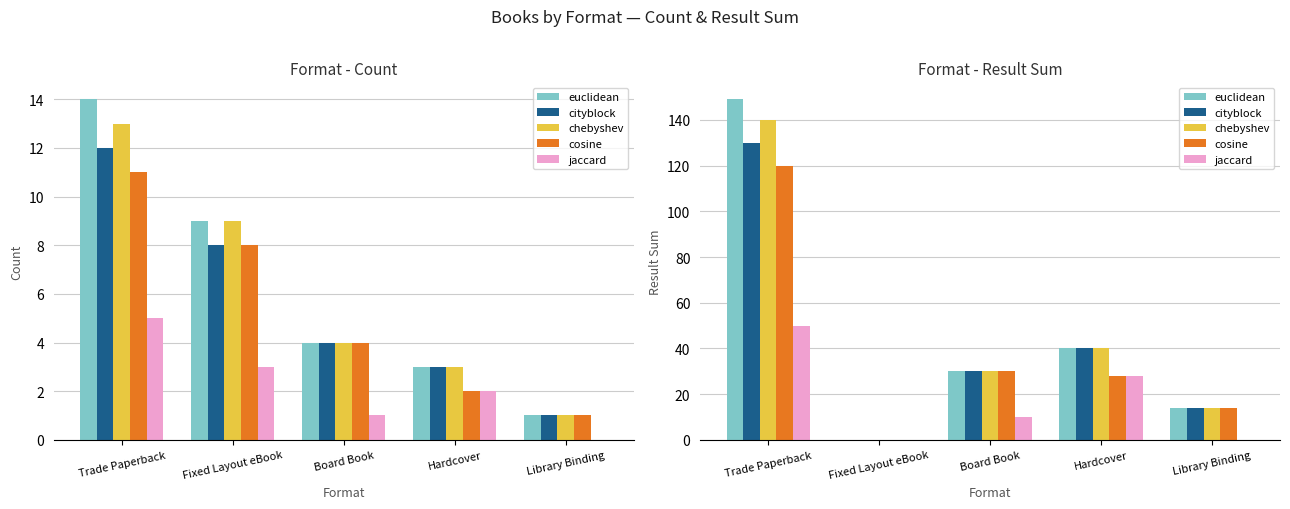

The value of jaccard at Trade Paperback is 14. True or false?

False